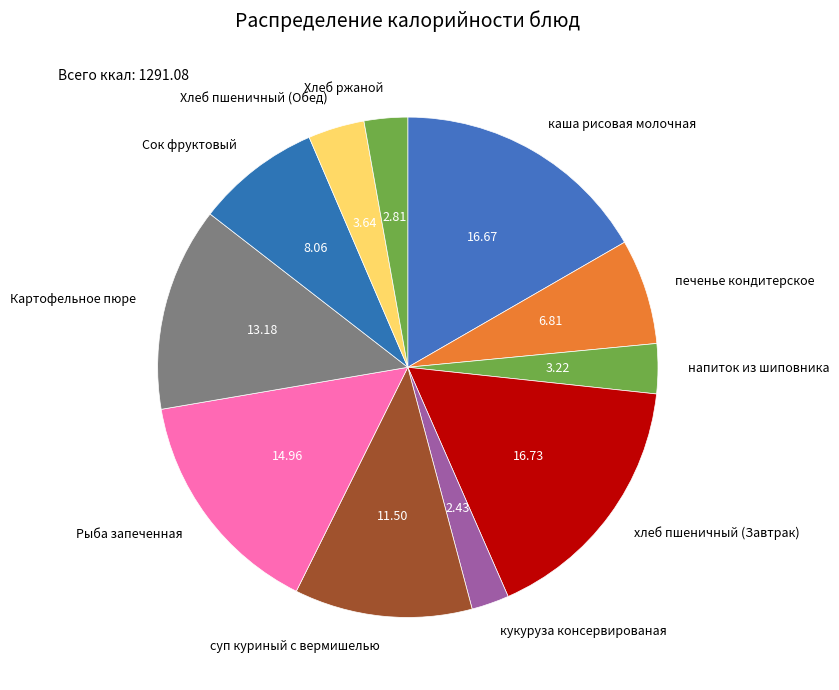

Which has a higher value, каша рисовая молочная or Картофельное пюре?

каша рисовая молочная